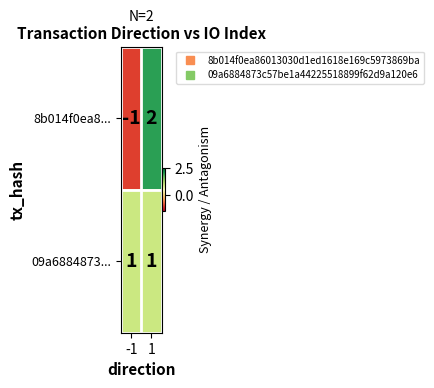

Which series has the largest total across all categories?

09a6884873...